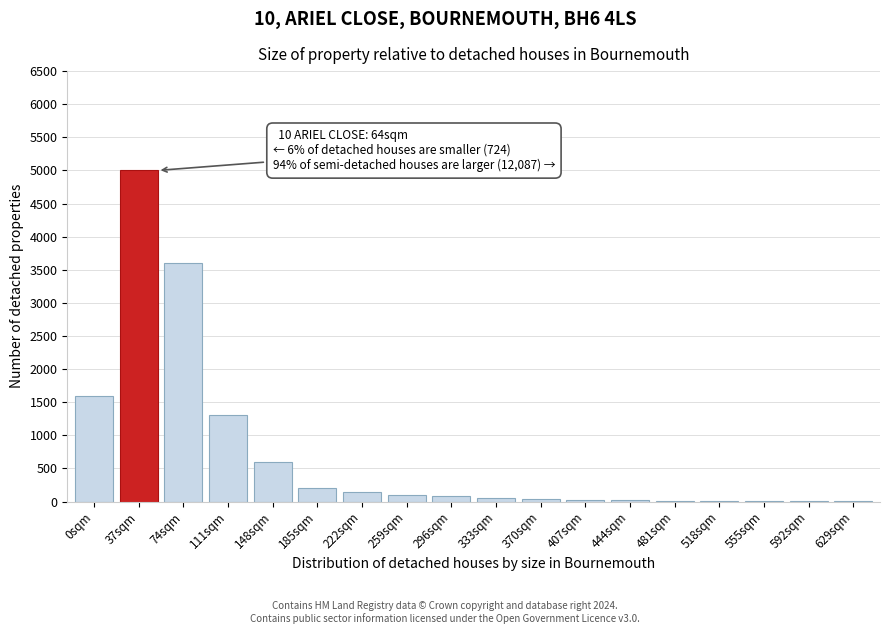

At which category does the chart reach its peak across all series?

37sqm